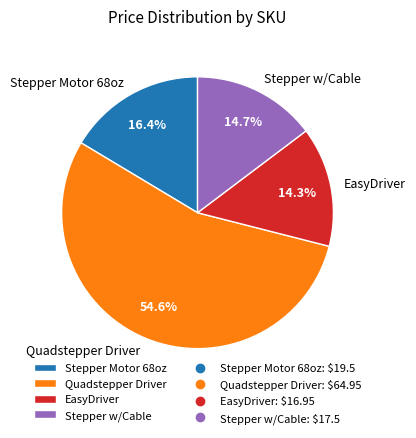

How many slices are in this pie chart?

4